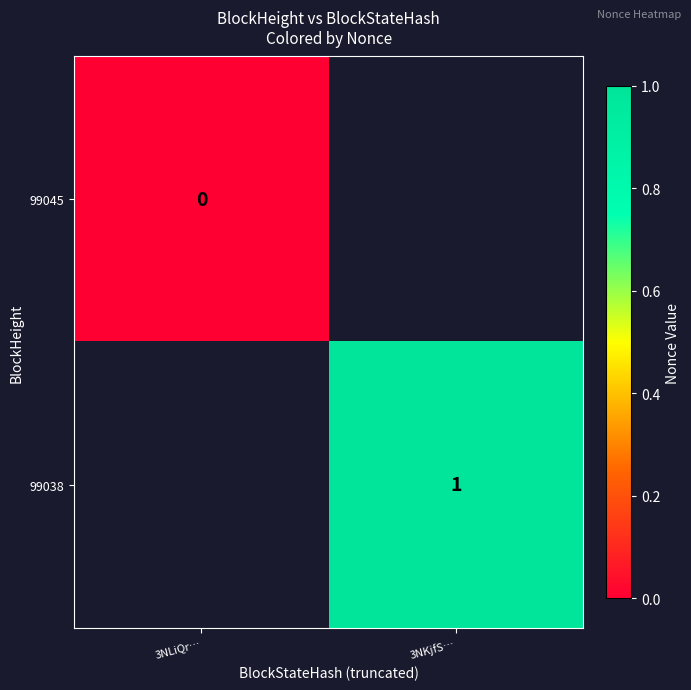

Is the value of 99038 at 3NKjfS… greater than the value of 99045 at 3NLiQr…?

Yes